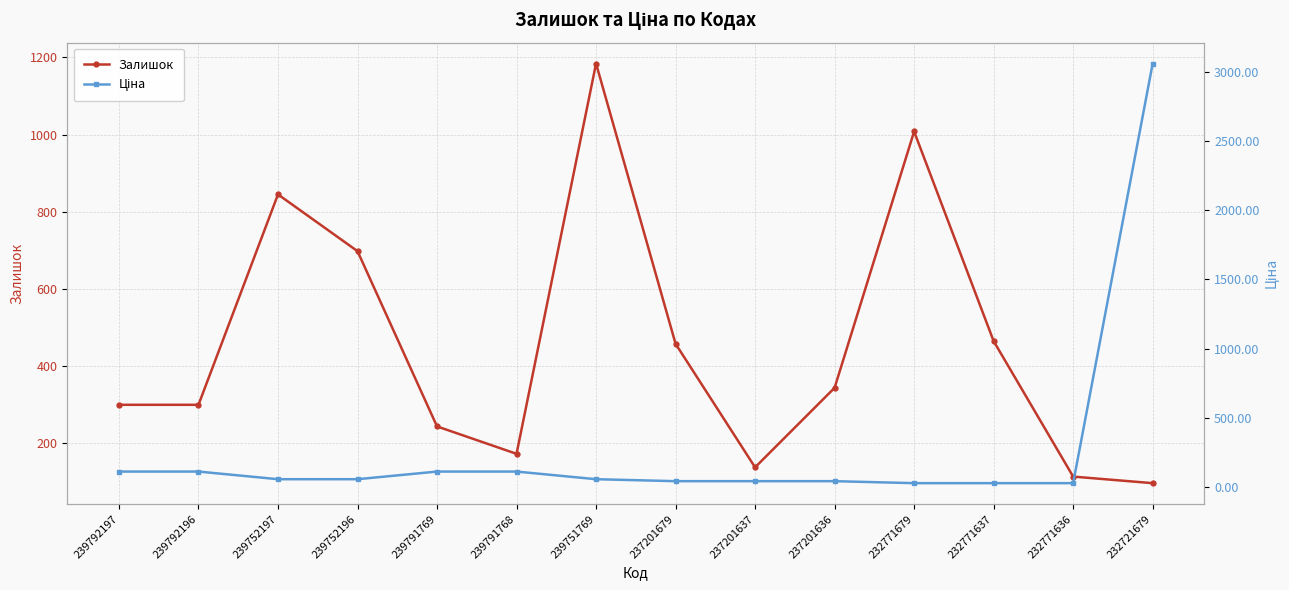

Does the chart display data point markers on the line(s)?

Yes